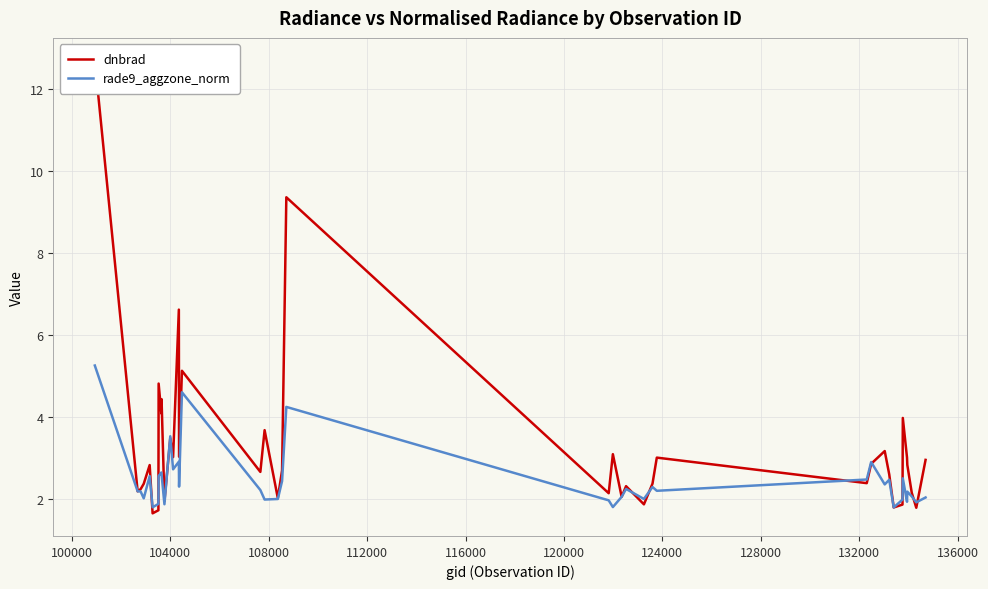

List the series in order of their overall mean, lowest first.

rade9_aggzone_norm, dnbrad